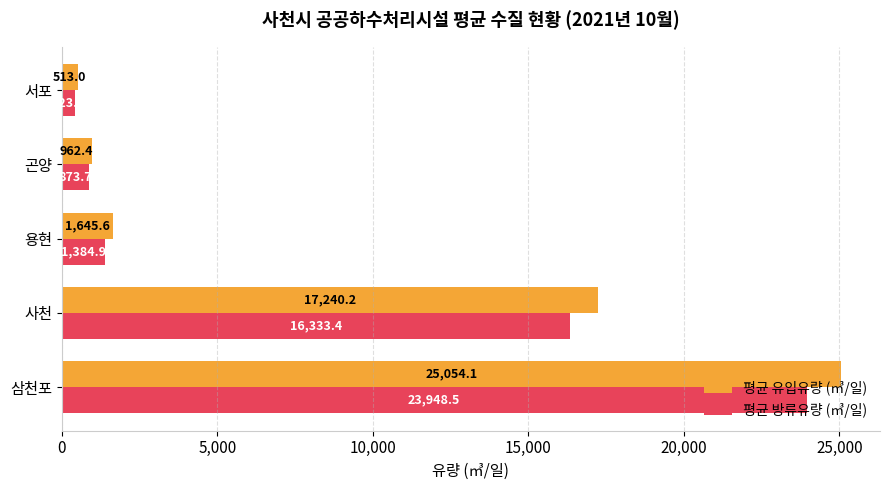

Rank the series at 용현 from lowest to highest value.

평균 방류유량 (㎥/일), 평균 유입유량 (㎥/일)